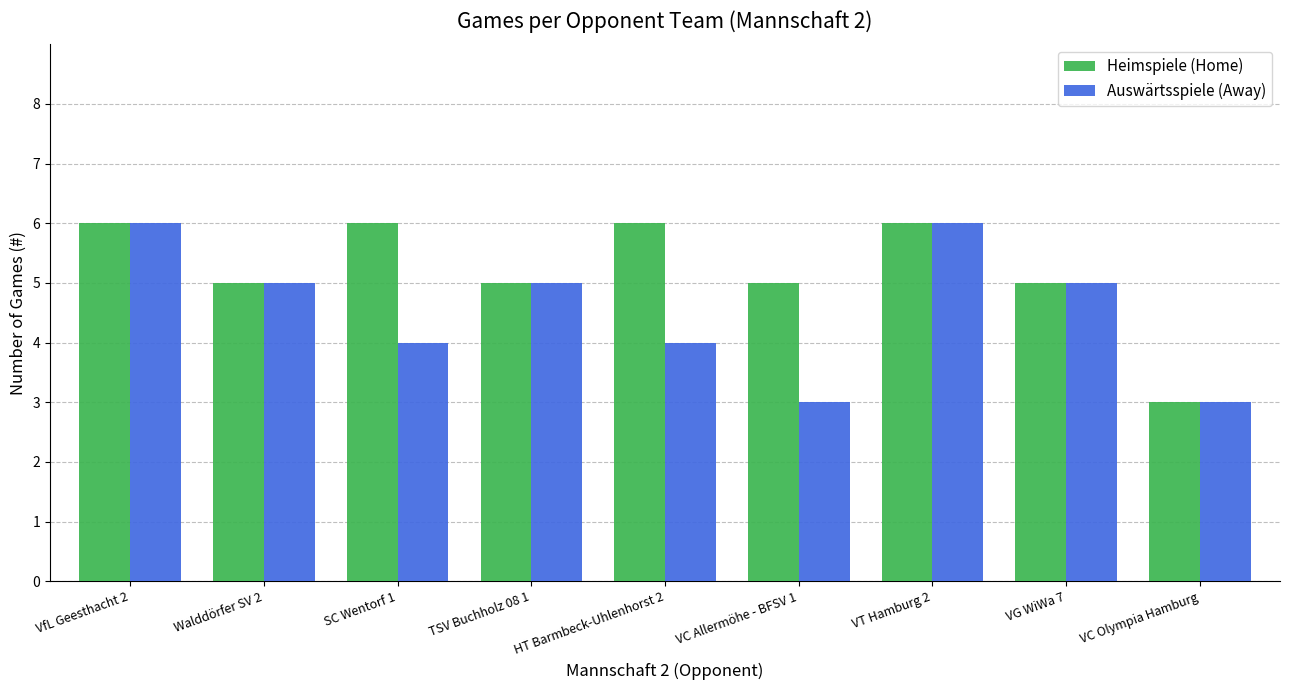

Rank the series by their average value, from lowest to highest.

Auswärtsspiele (Away), Heimspiele (Home)